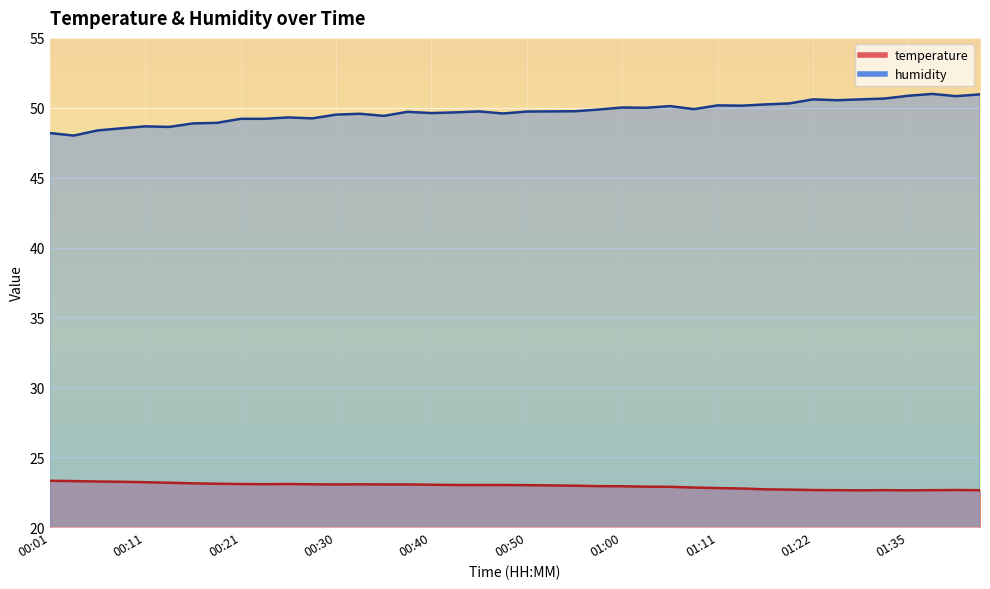

The value of humidity at 00:43 is 49.7. True or false?

True